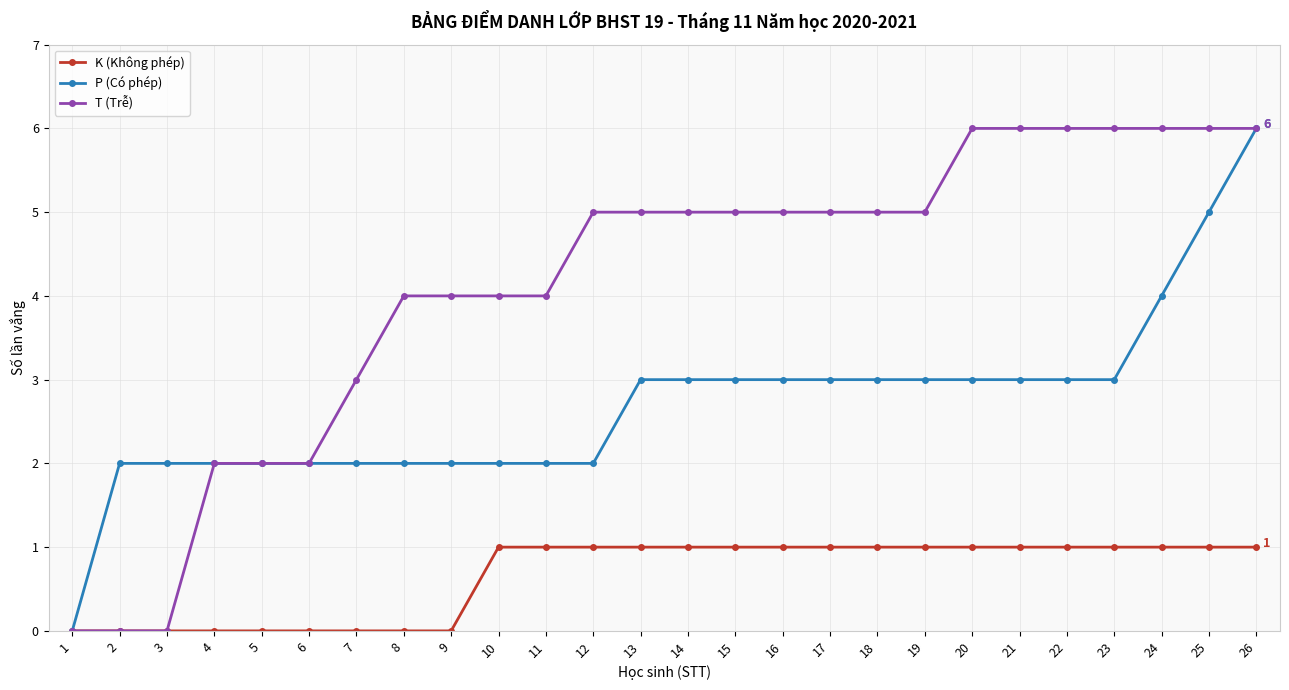

True or false: P (Có phép) has a value of 6 at 26.

True